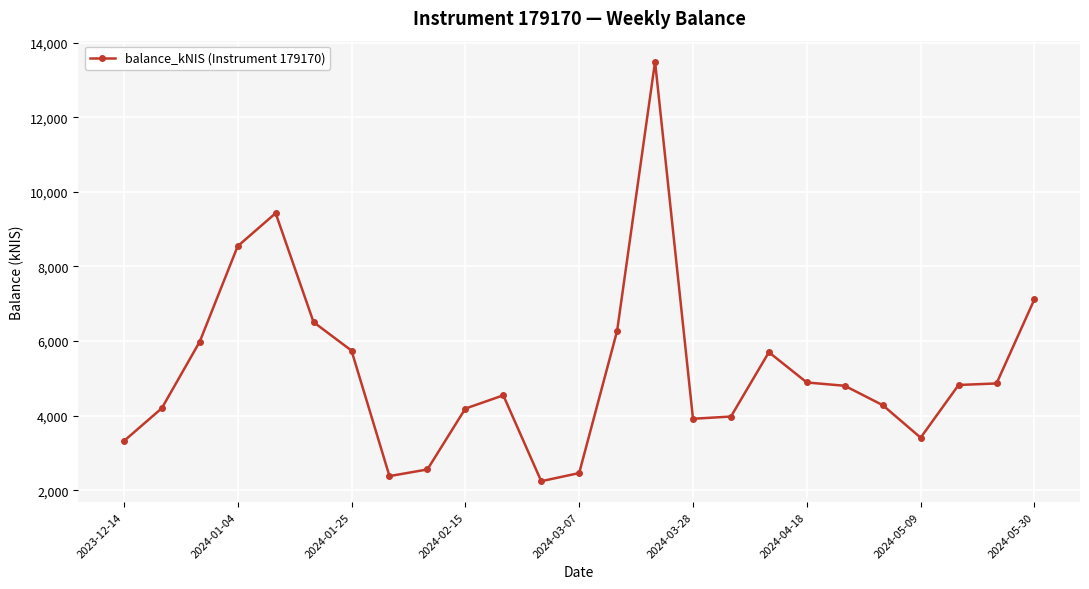

What is the value of the 12th point from the left?

2246.2